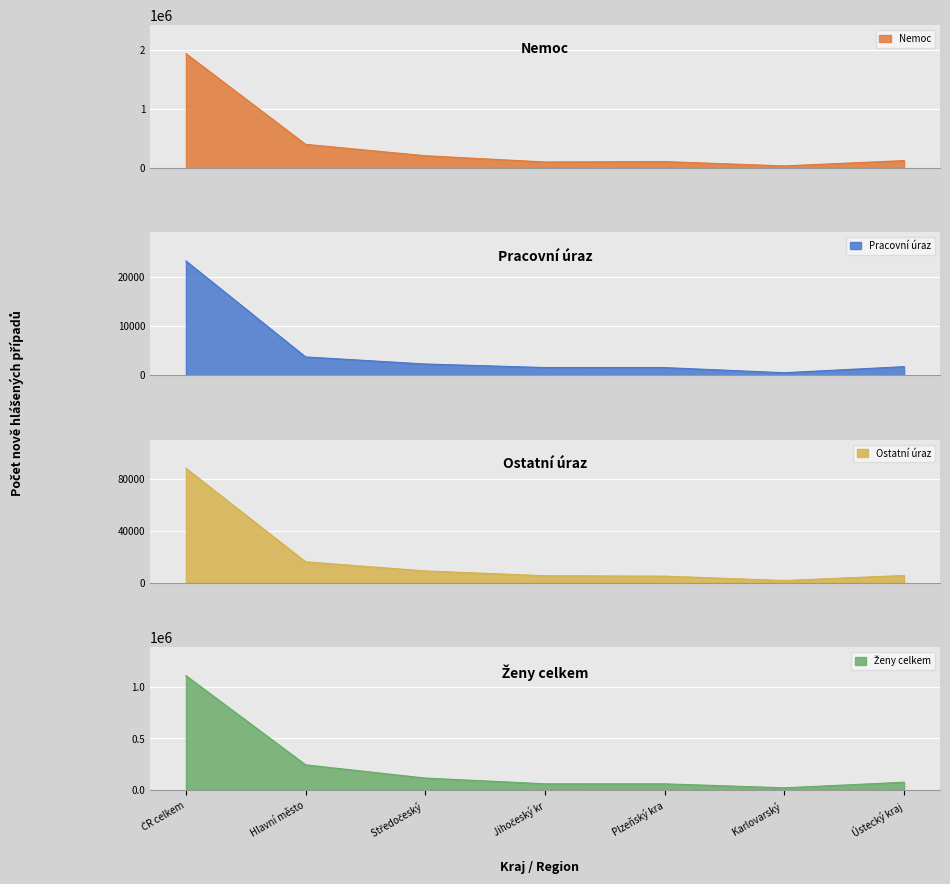

Count the number of data series in this chart.

4